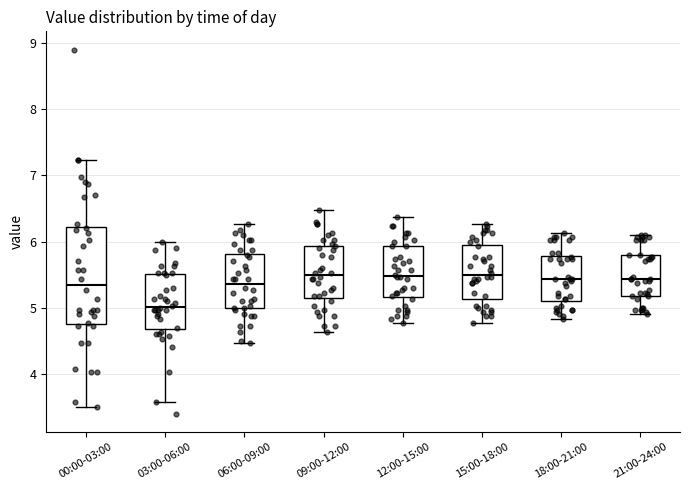

Which box is the tallest, from its lower edge to its upper edge?

00:00-03:00